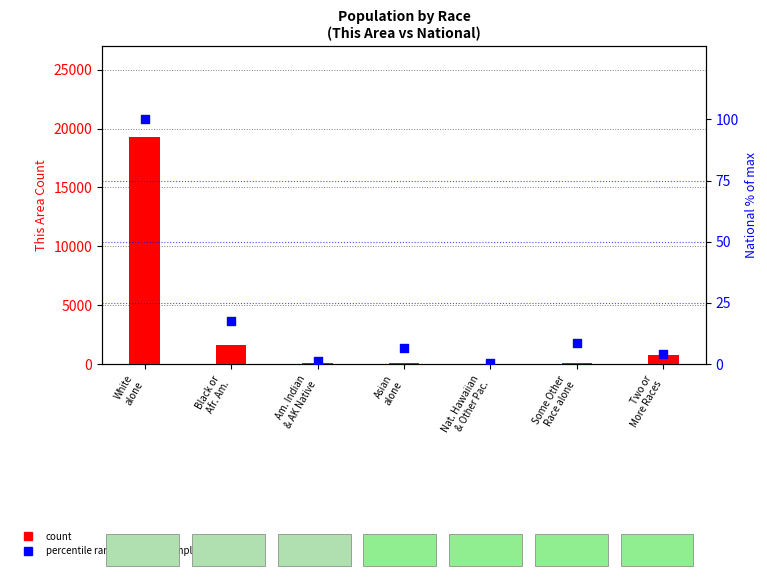

Which series reaches the maximum Y coordinate?

This Area